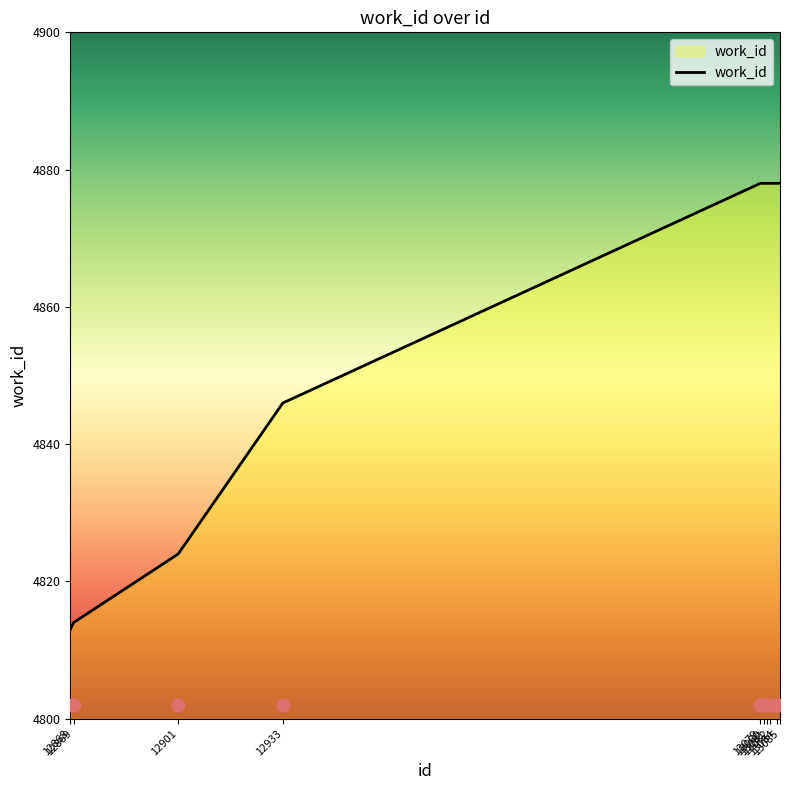

Which has a higher value, 12933 or 13082?

13082